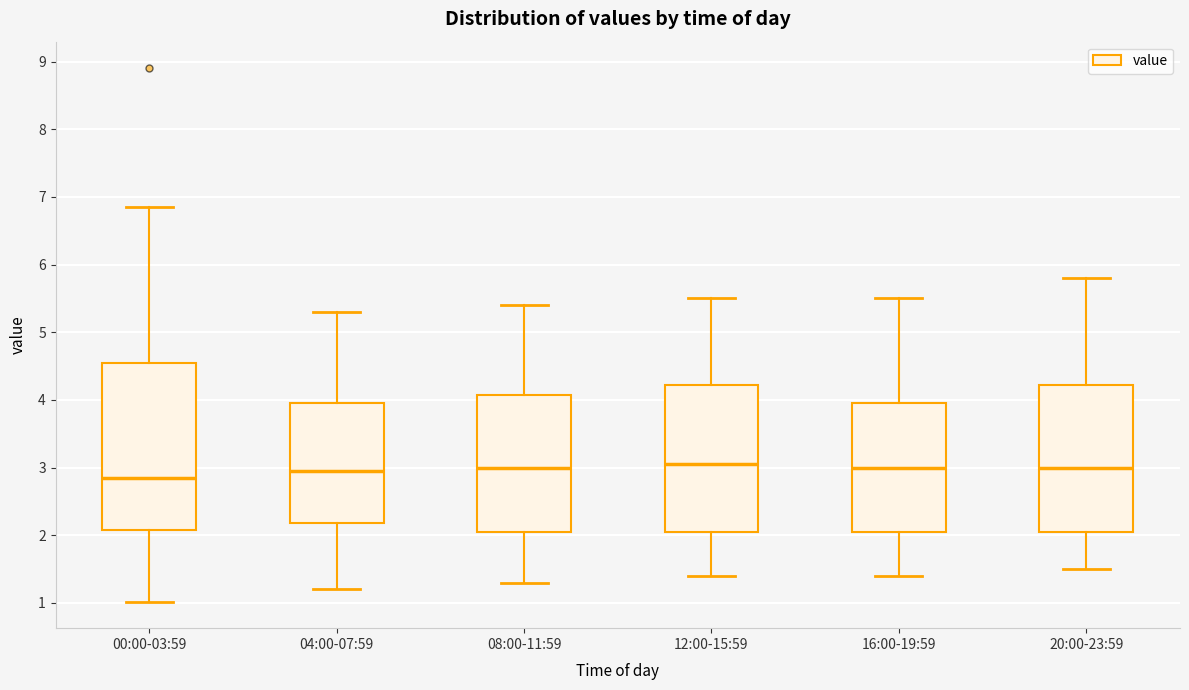

Which box's median line is the lowest?

00:00-03:59